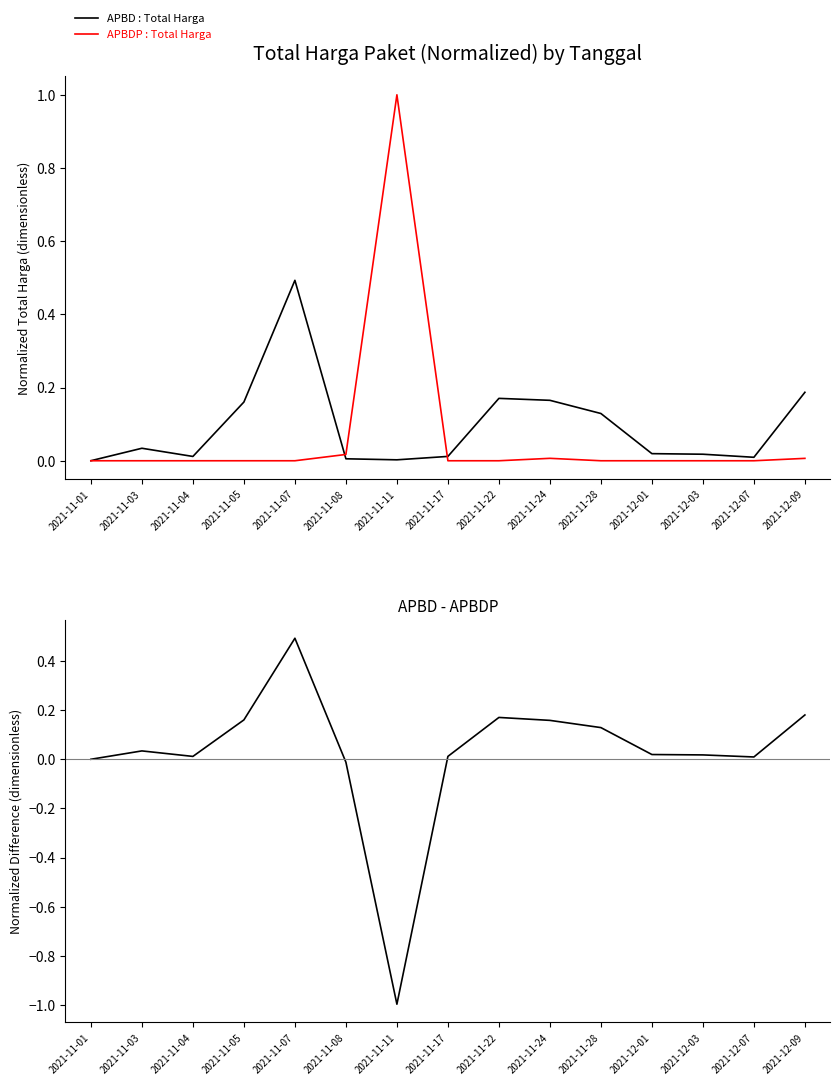

Read the APBD - APBDP value at 2021-11-22.

0.2